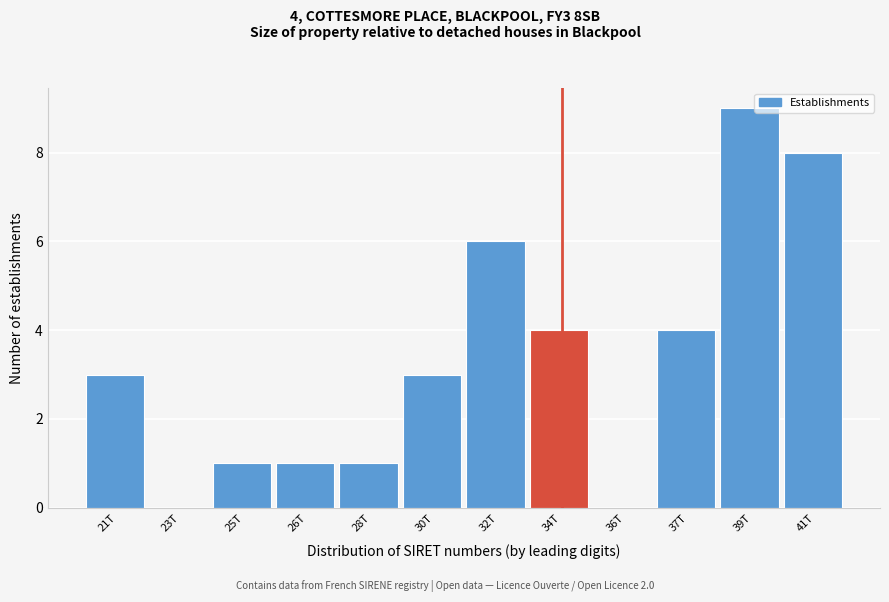

Reading right to left, extract all data points from this chart.

41T=8	39T=9	37T=4	36T=0	34T=4	32T=6	30T=3	28T=1	26T=1	25T=1	23T=0	21T=3